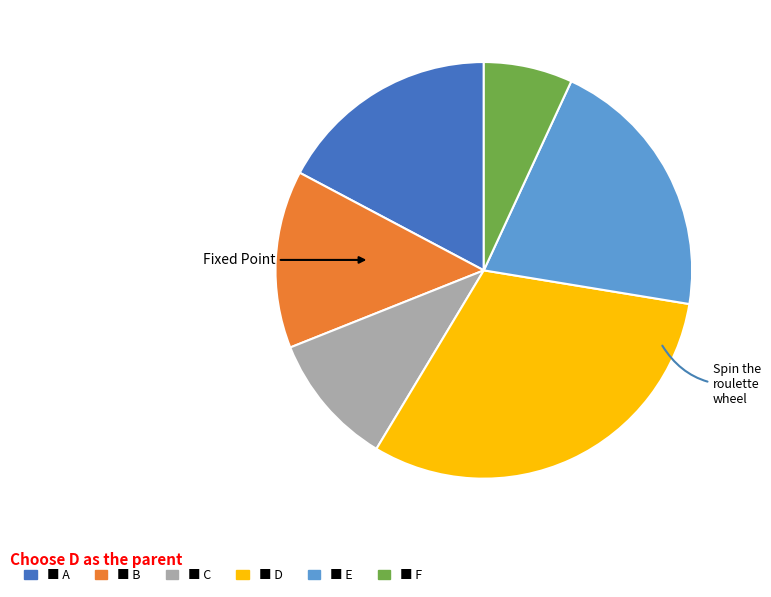

Does any single category account for the majority?

No